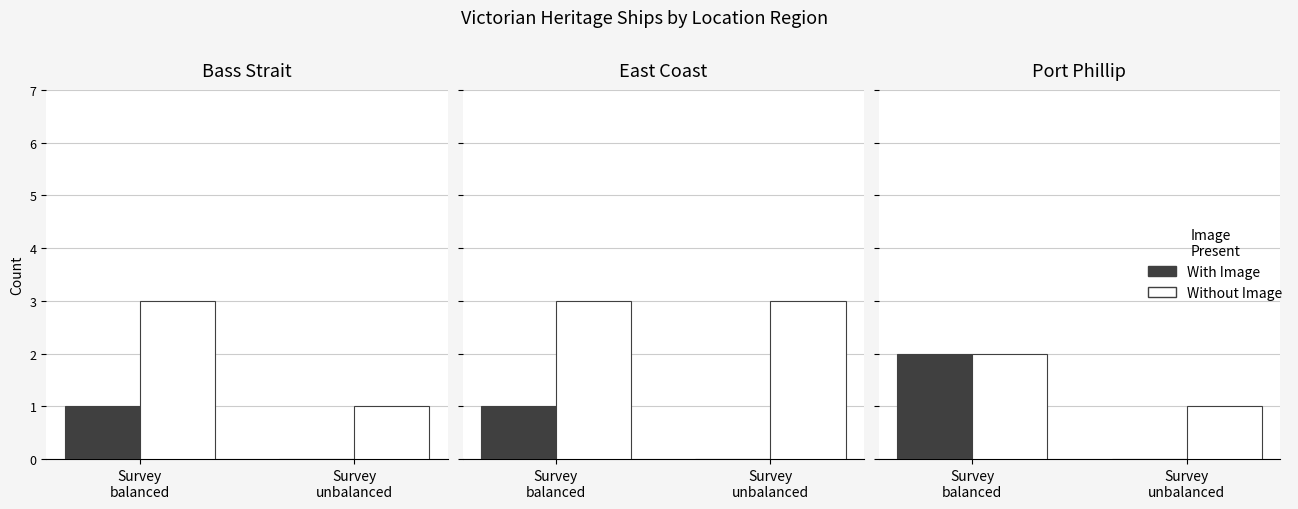

What is the difference between the Without Image values at Survey
unbalanced and Survey
balanced?

1